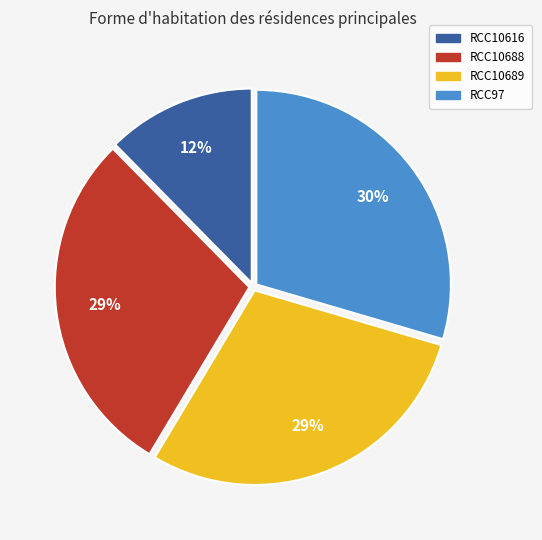

Approximately how many times larger is the value at RCC10616 compared to RCC97?

0.4